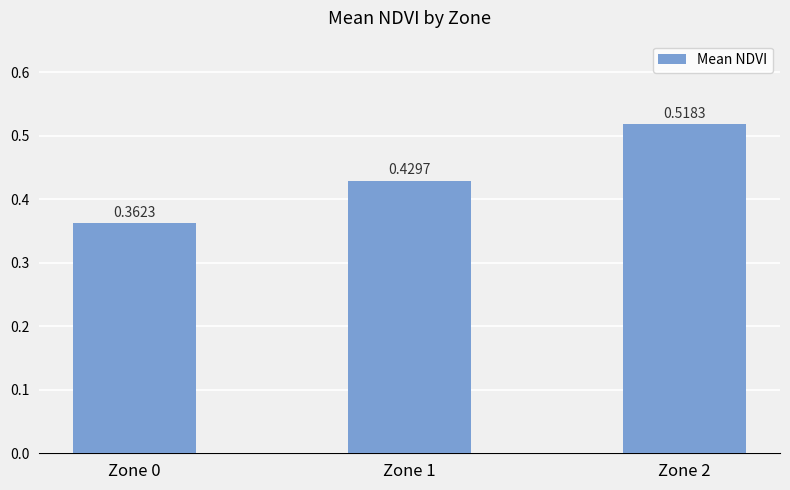

List the labels in order of value, smallest first.

Zone 0, Zone 1, Zone 2